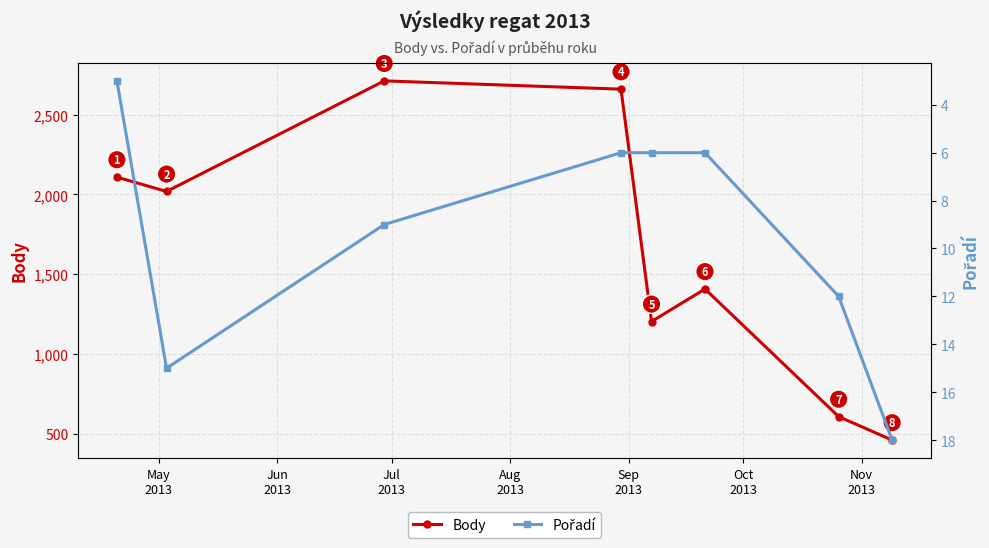

How many data points does each series have?

8